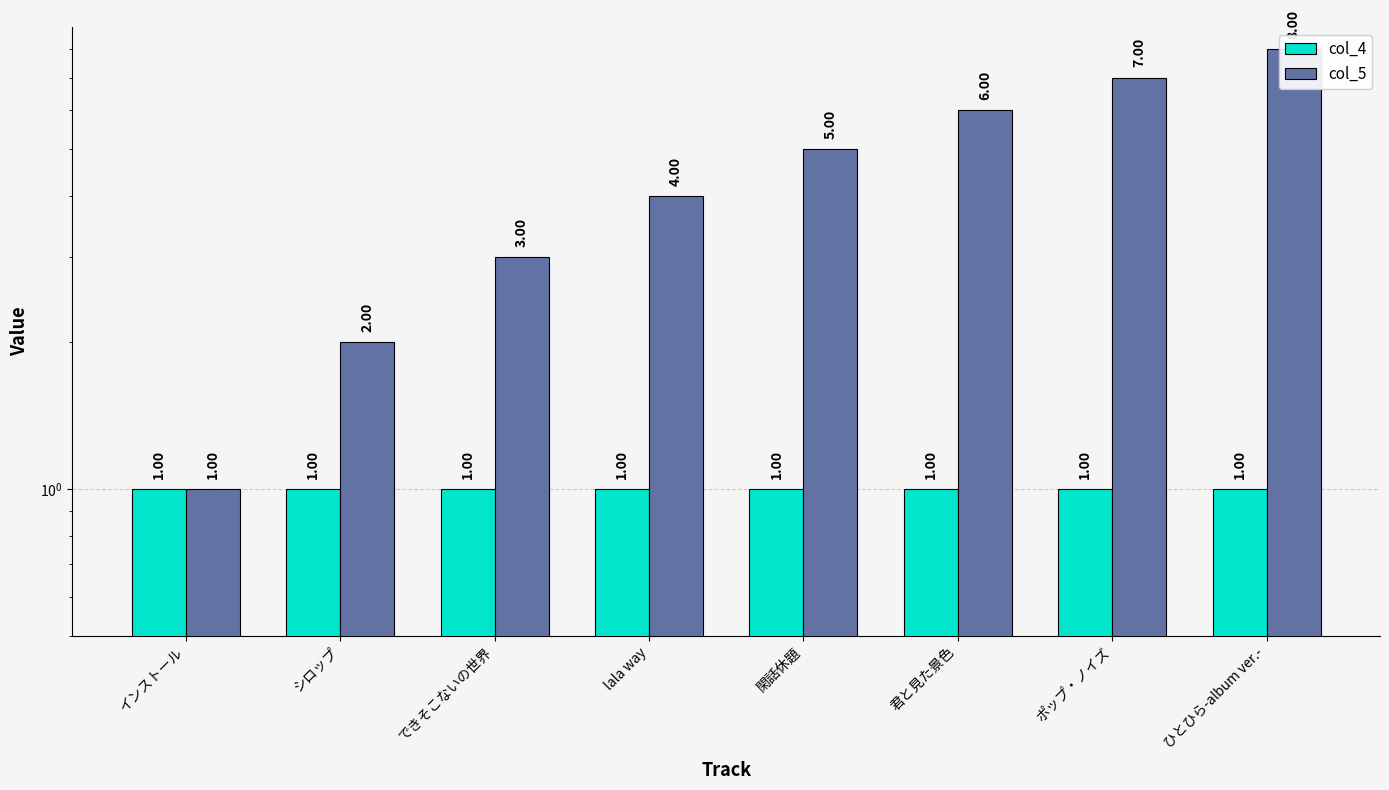

List the labels in order of col_5 value, smallest first.

インストール, シロップ, できそこないの世界, lala way, 閑話休題, 君と見た景色, ポップ・ノイズ, ひとひら-album ver.-